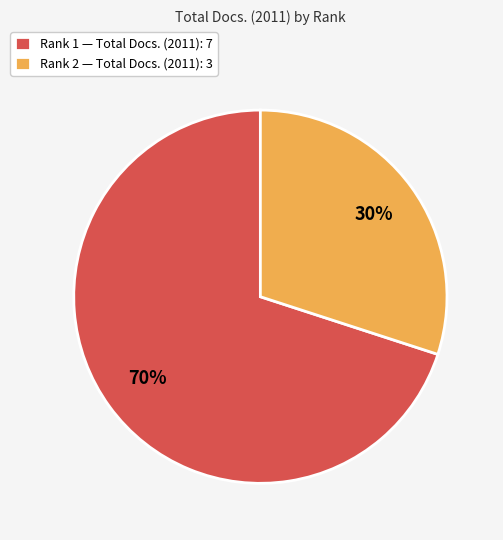

To the nearest percent, what percentage of the pie is Rank 2 — Total Docs. (2011): 3?

30%